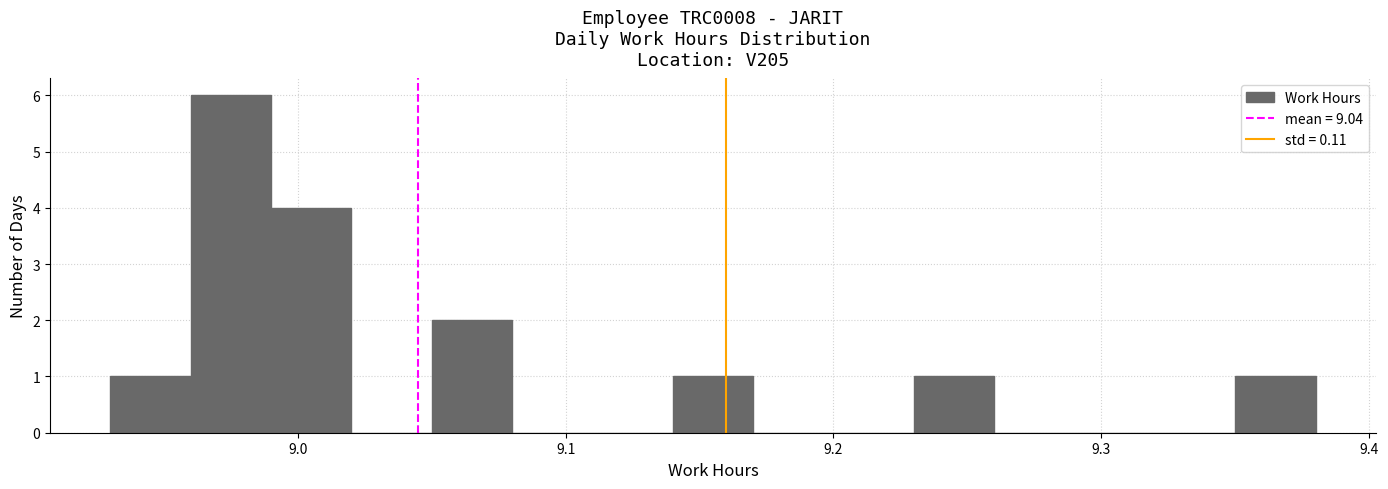

Read against the x-axis, roughly where is the centre of the tallest bar?

8.98